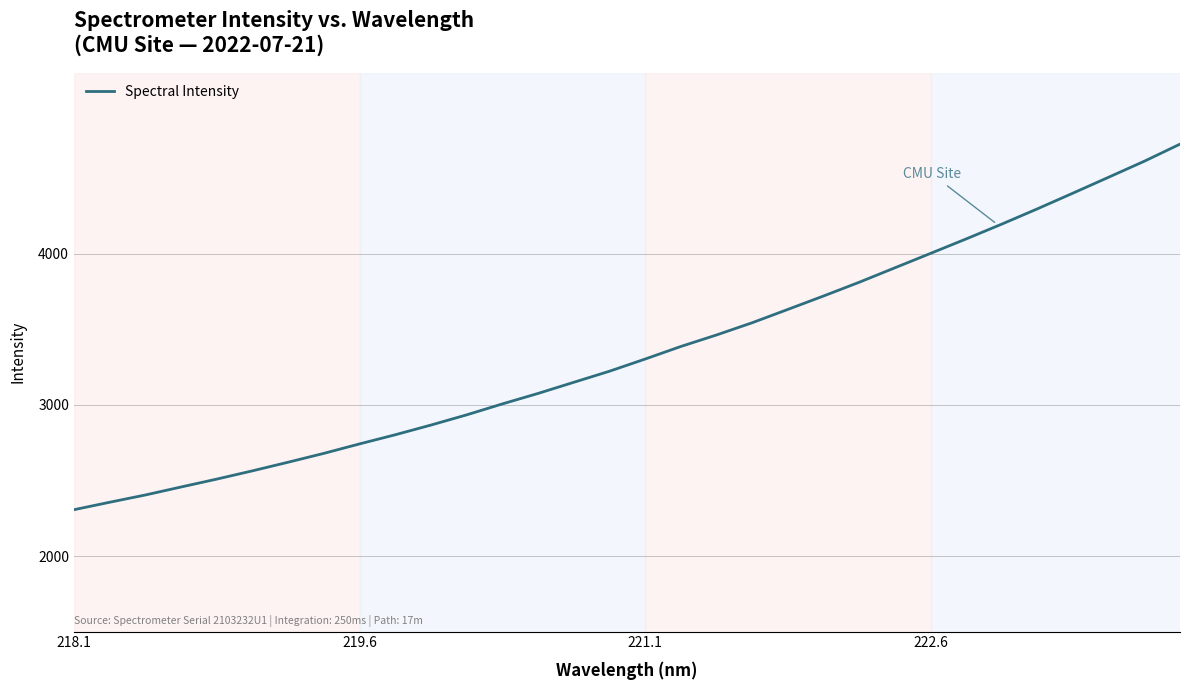

What is the smallest value displayed?

2306.6